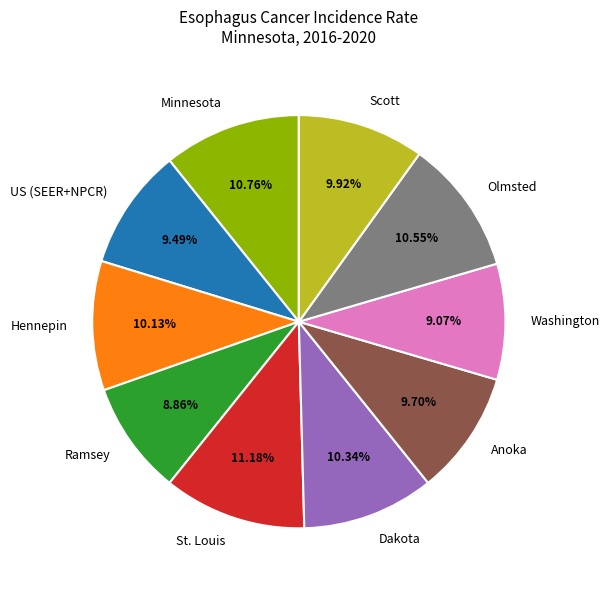

Do Scott and Anoka together represent more than half of the pie?

No